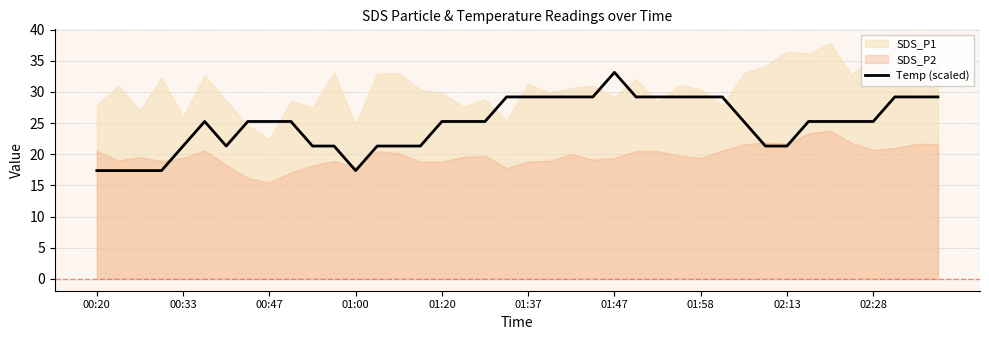

How many lines are shown in the chart?

1